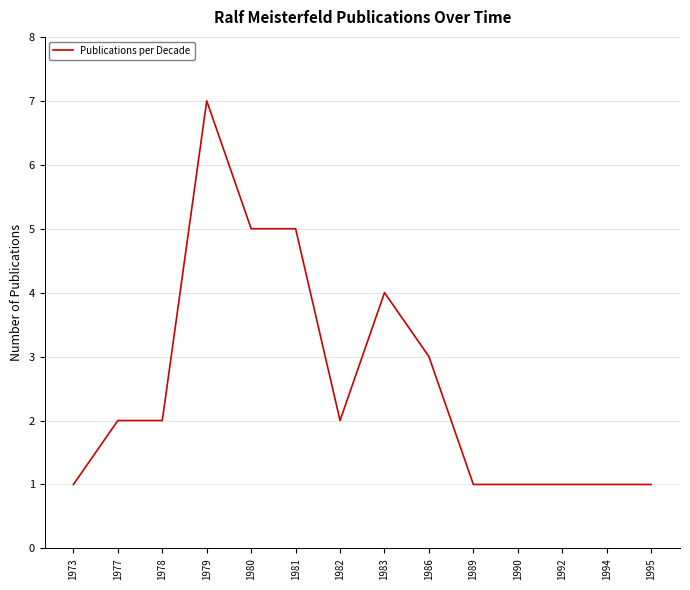

How many distinct data groups are displayed?

1